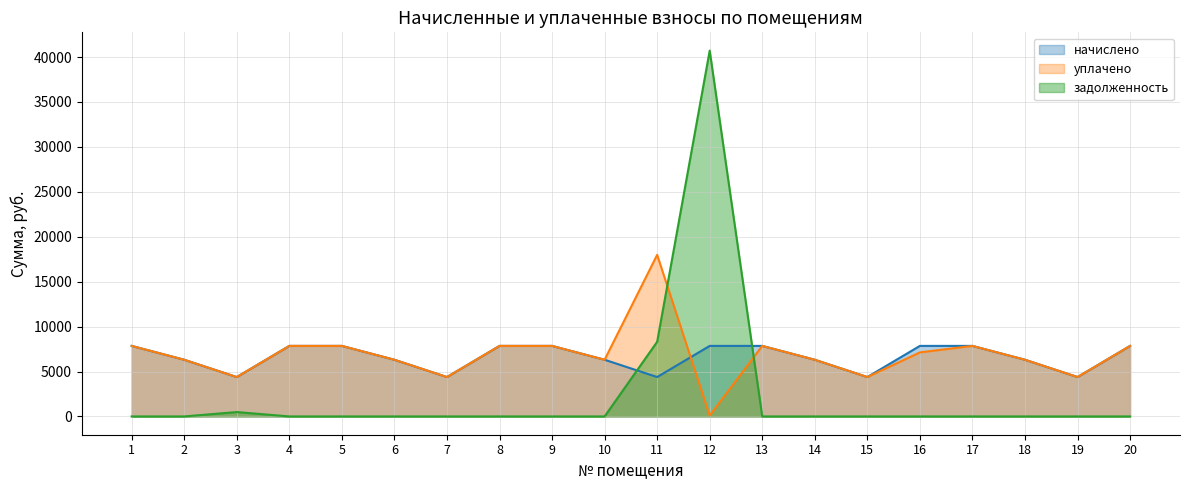

How many positive values does the задолженность series have?

3